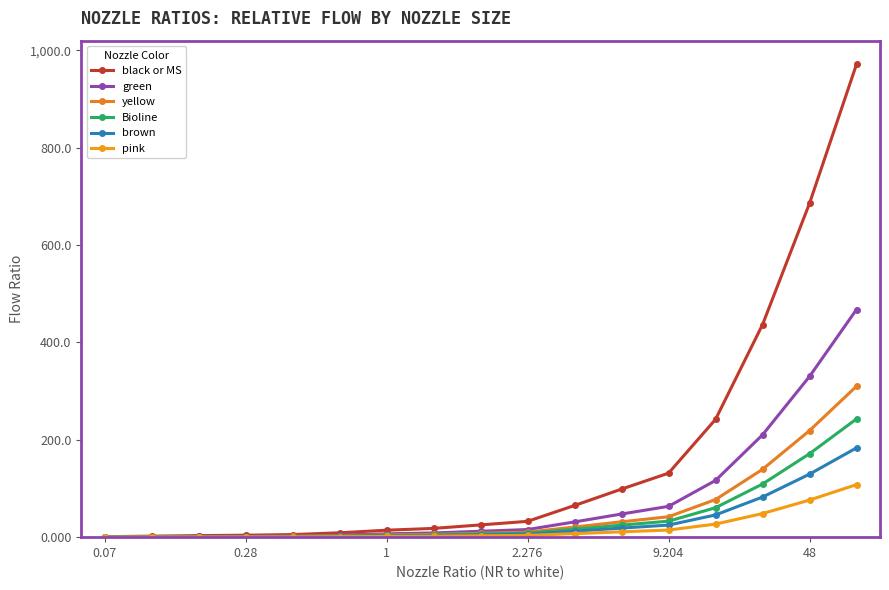

How many lines are shown in the chart?

6